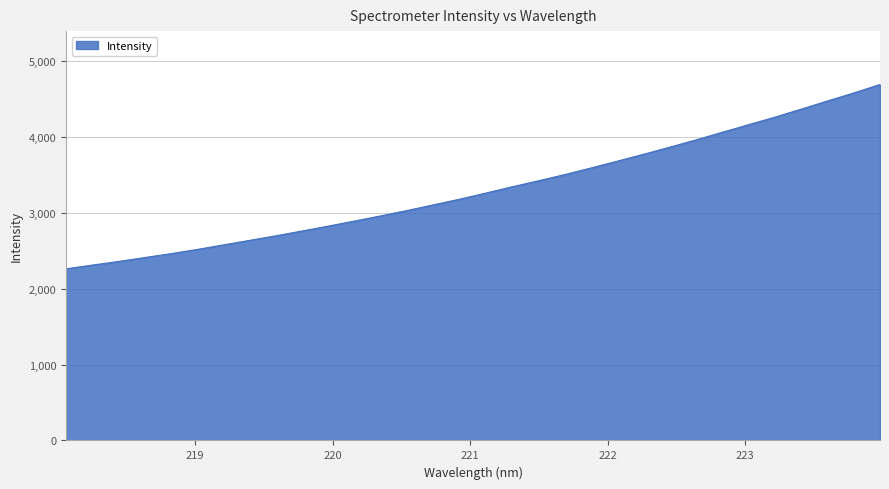

Count the number of categories in the chart.

32